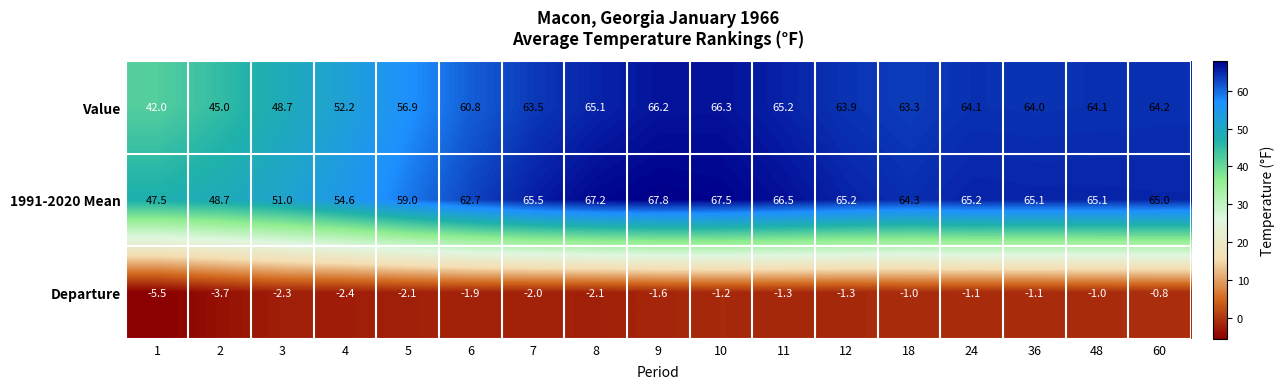

Which series has the largest total across all categories?

1991-2020 Mean